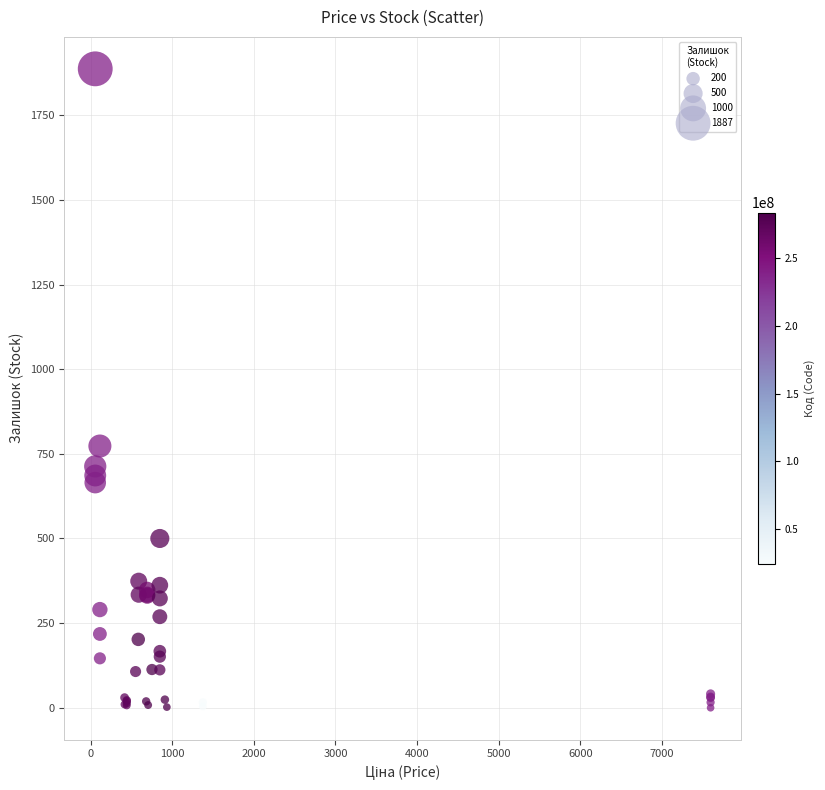

What Y value in the scatter plot is closest to 943?

773